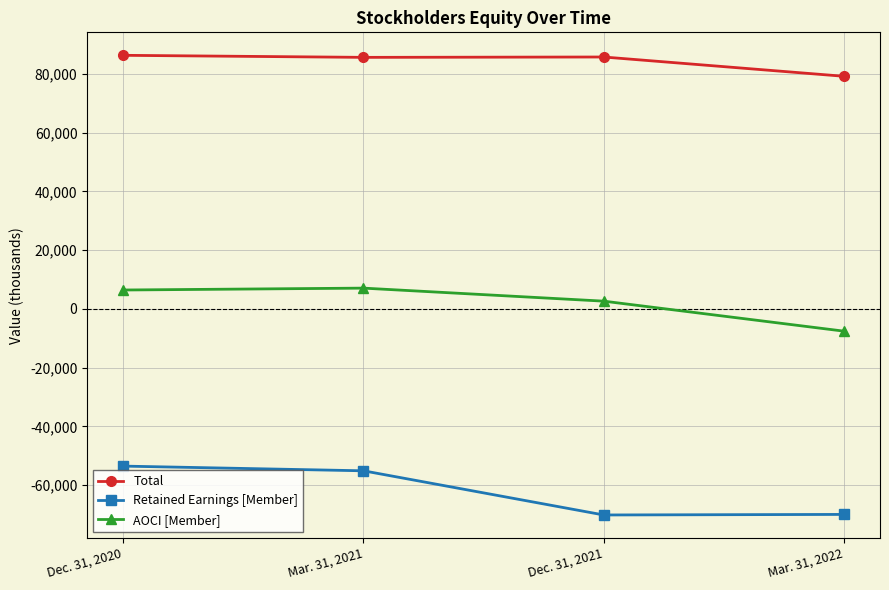

At which label does Total reach its minimum?

Mar. 31, 2022